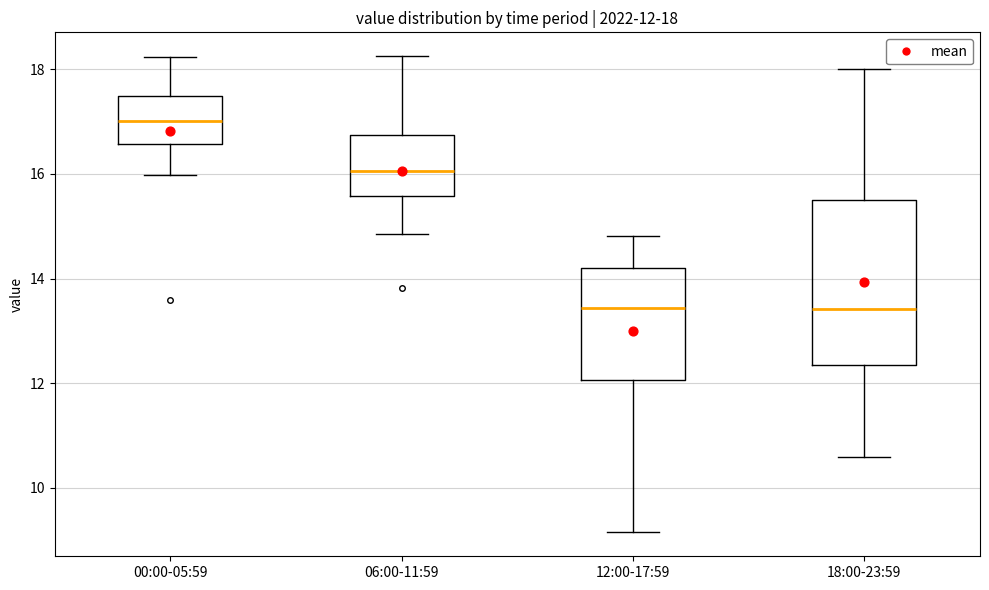

Which box has the highest median line?

00:00-05:59